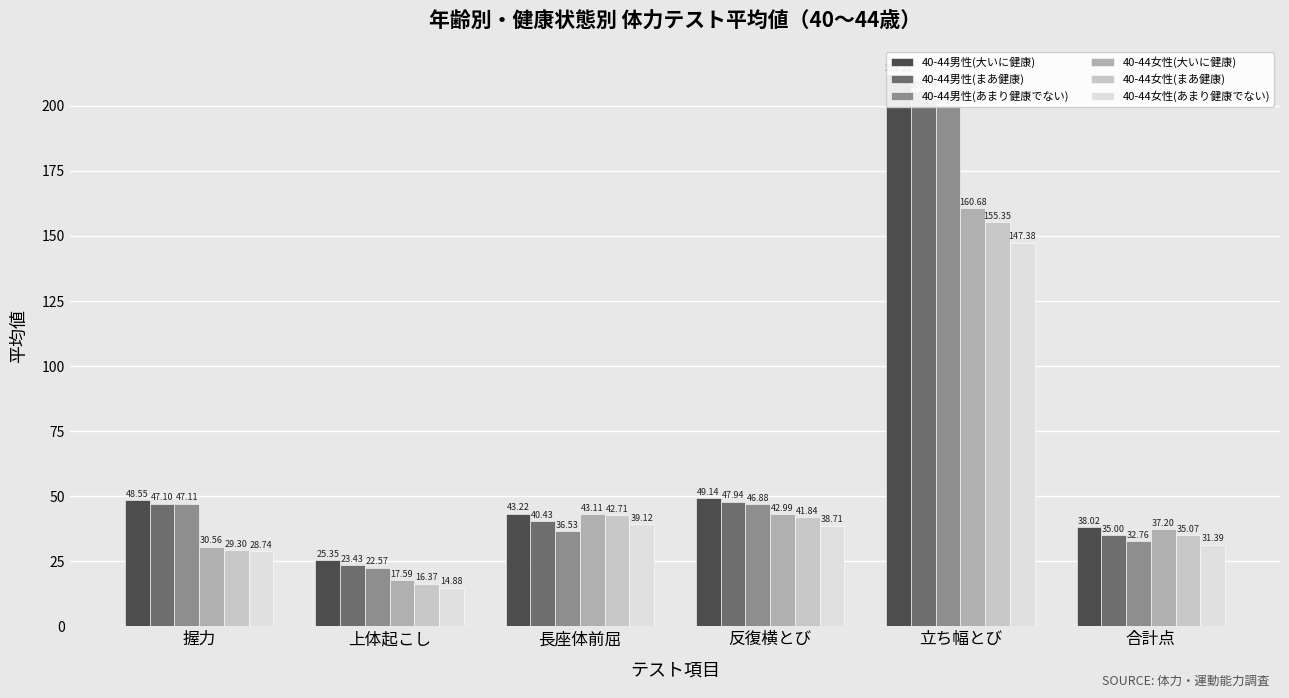

Which series changed the most between 立ち幅とび and 合計点?

40-44男性(大いに健康)